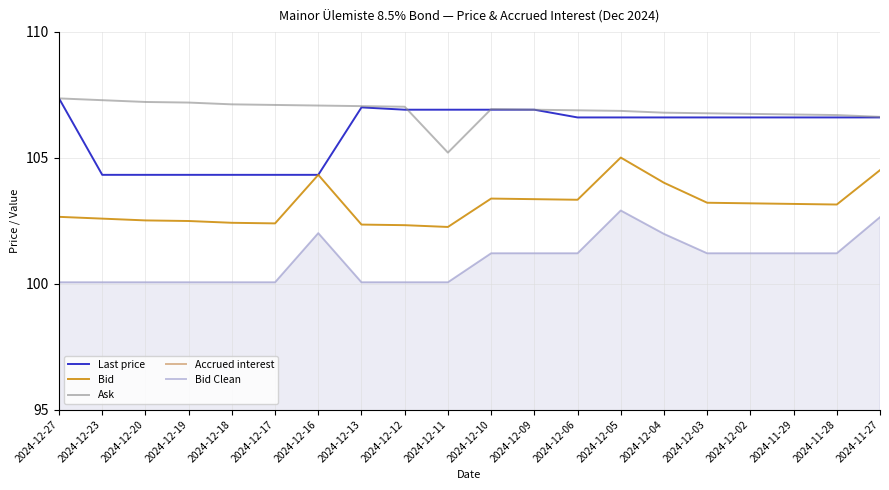

What is the value of the Bid Clean point at the 5th from the left?

100.0